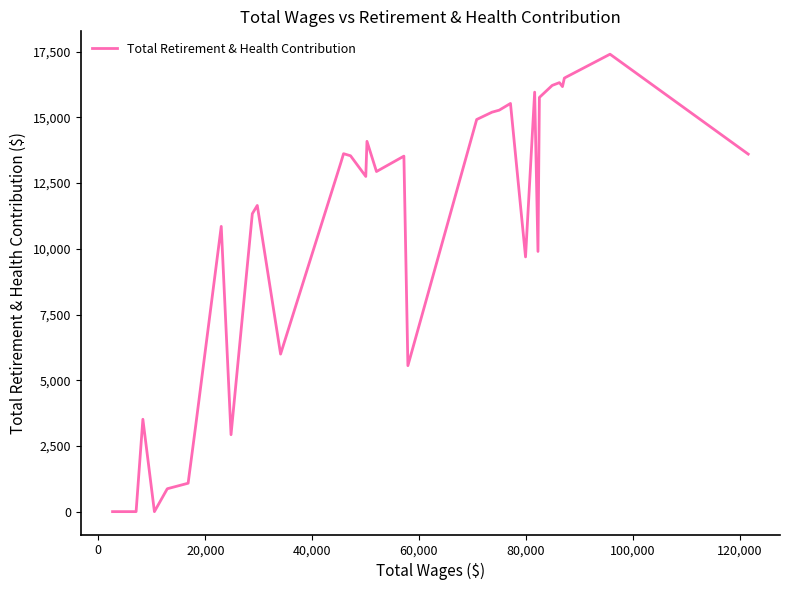

What is the maximum value shown in the chart?

17405.0